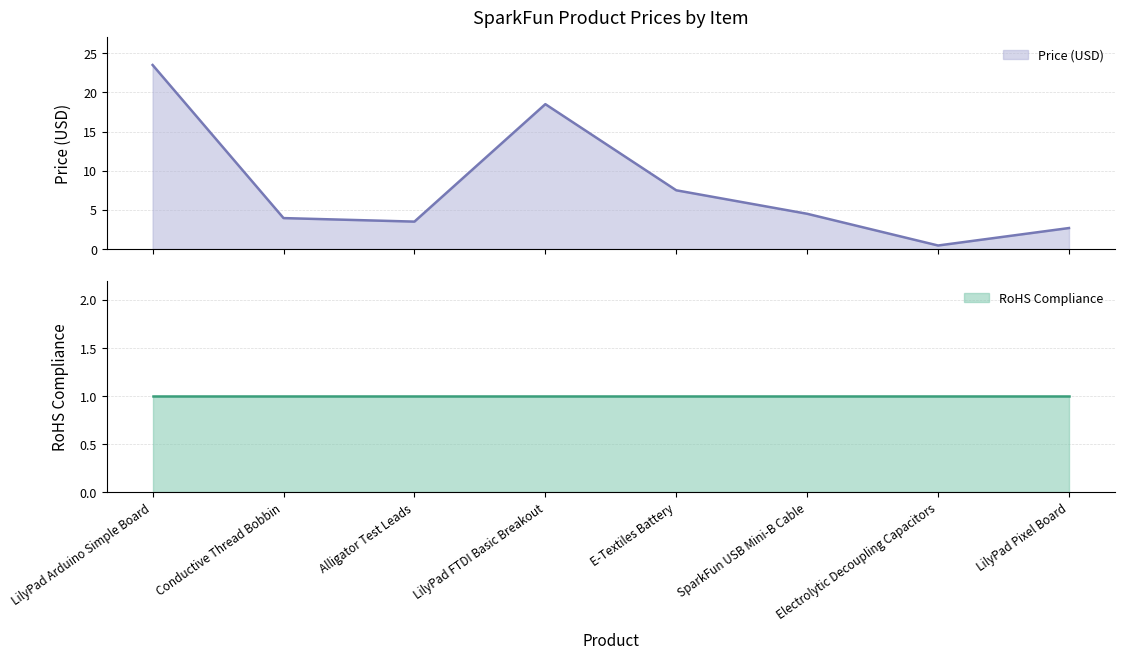

Which category has the highest value across all series?

LilyPad Arduino Simple Board